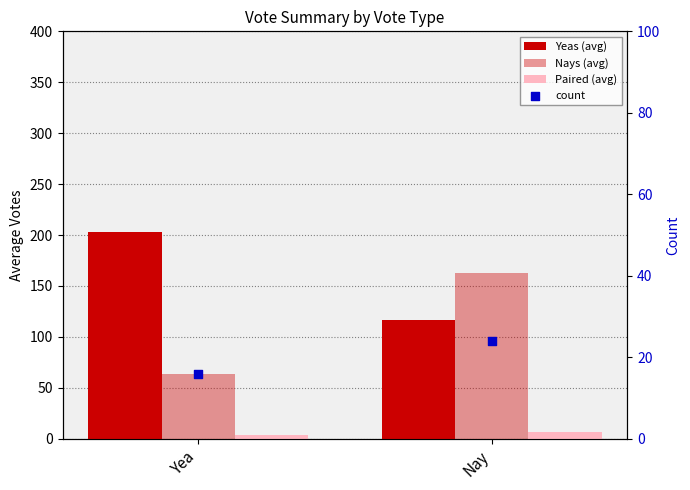

Which series has the largest total across all categories?

Yeas (avg)